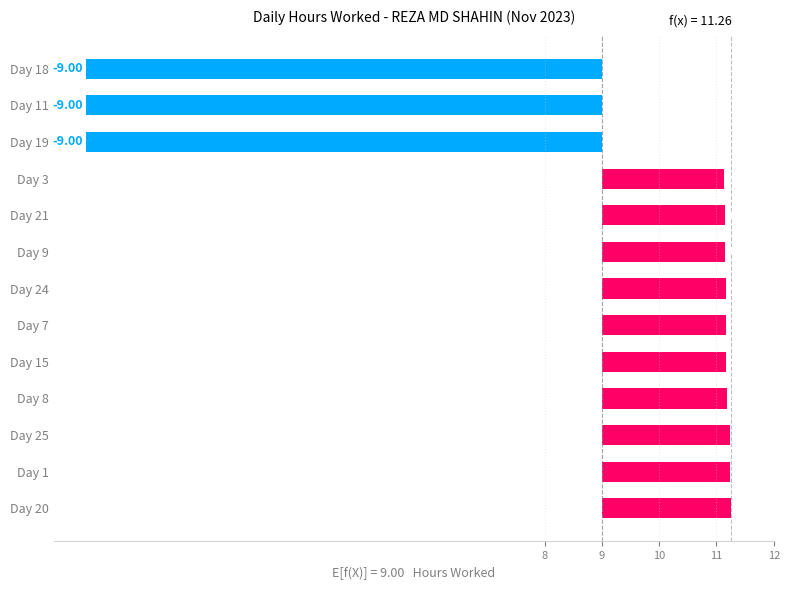

What is the value of the 5th bar from the left?

2.2